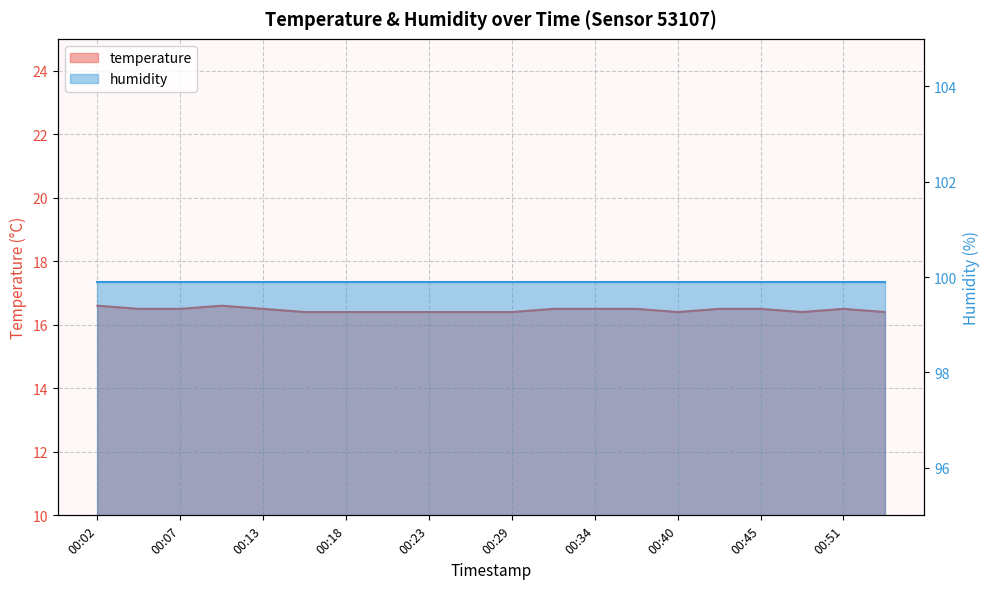

What is the smallest value displayed?

16.4